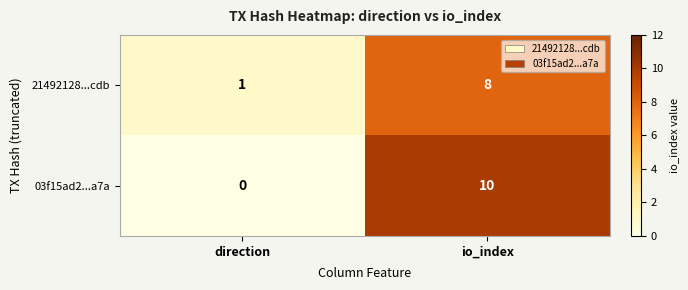

At which label does 21492128...cdb reach its minimum?

direction